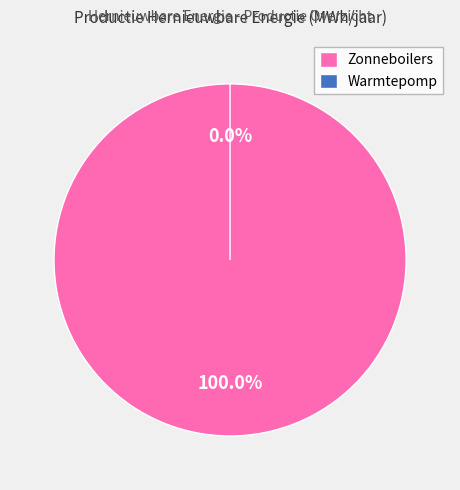

Is there a majority slice in this chart?

Yes